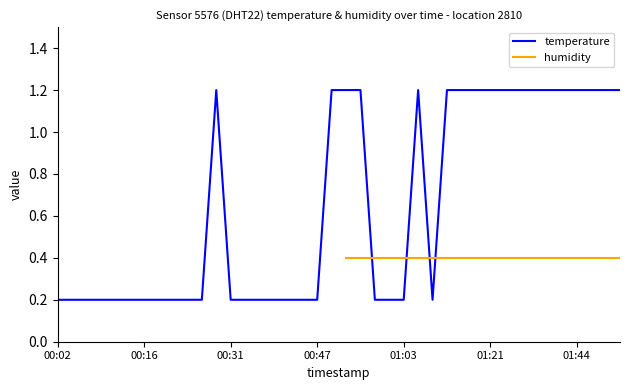

True or false: the data shows 1.2 at 00:56.

True